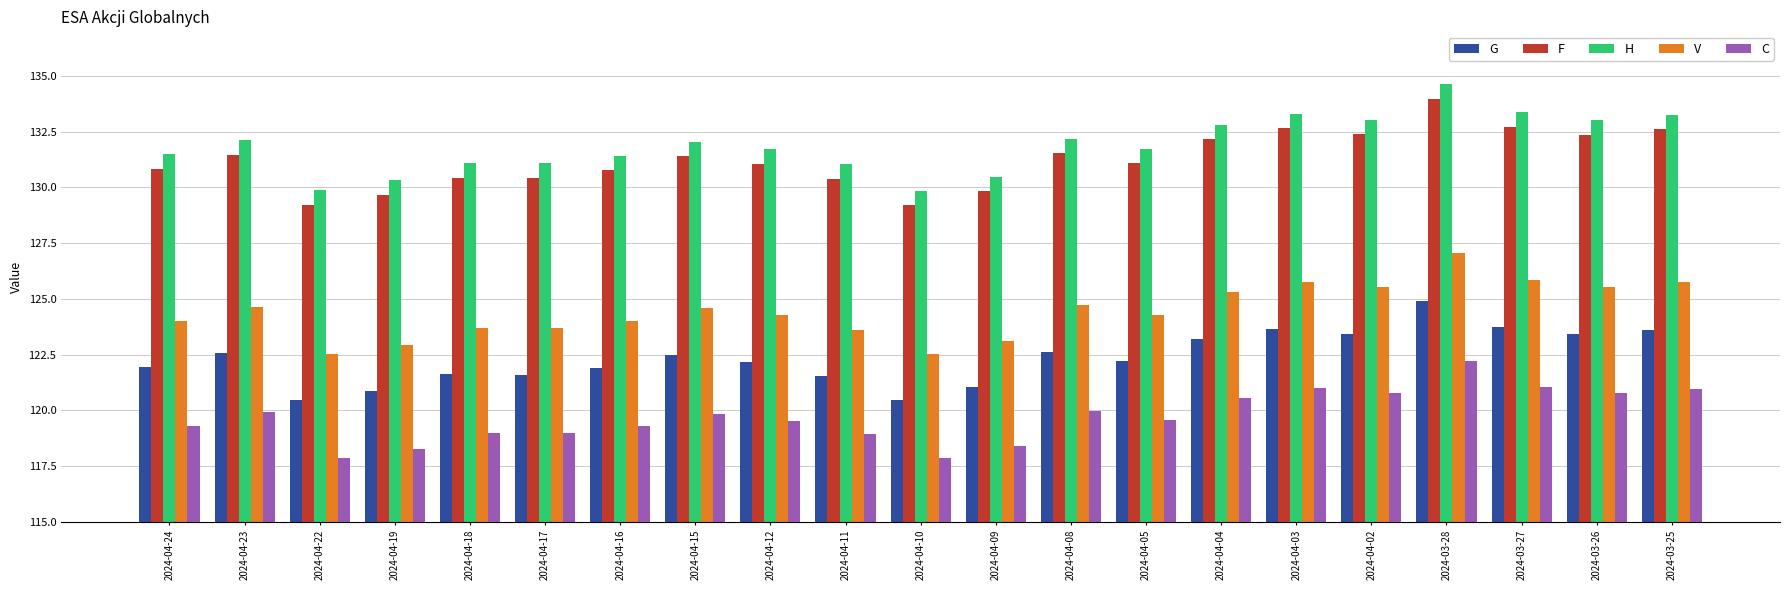

What is the minimum value shown in the chart?

117.9